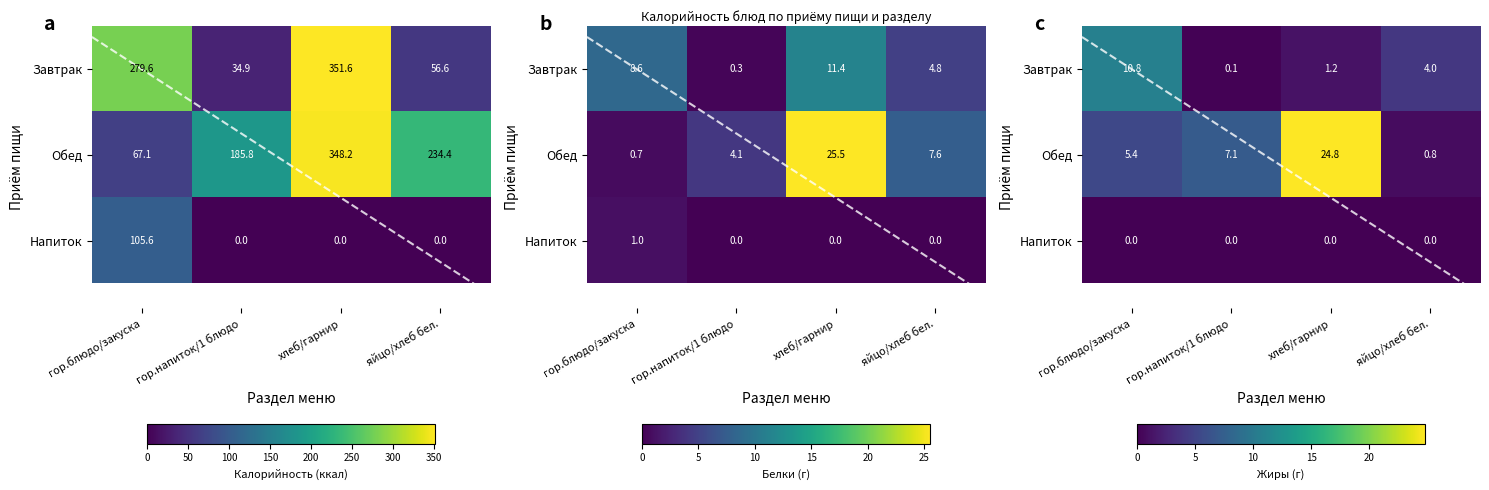

Which series has the largest total across all categories?

Обед